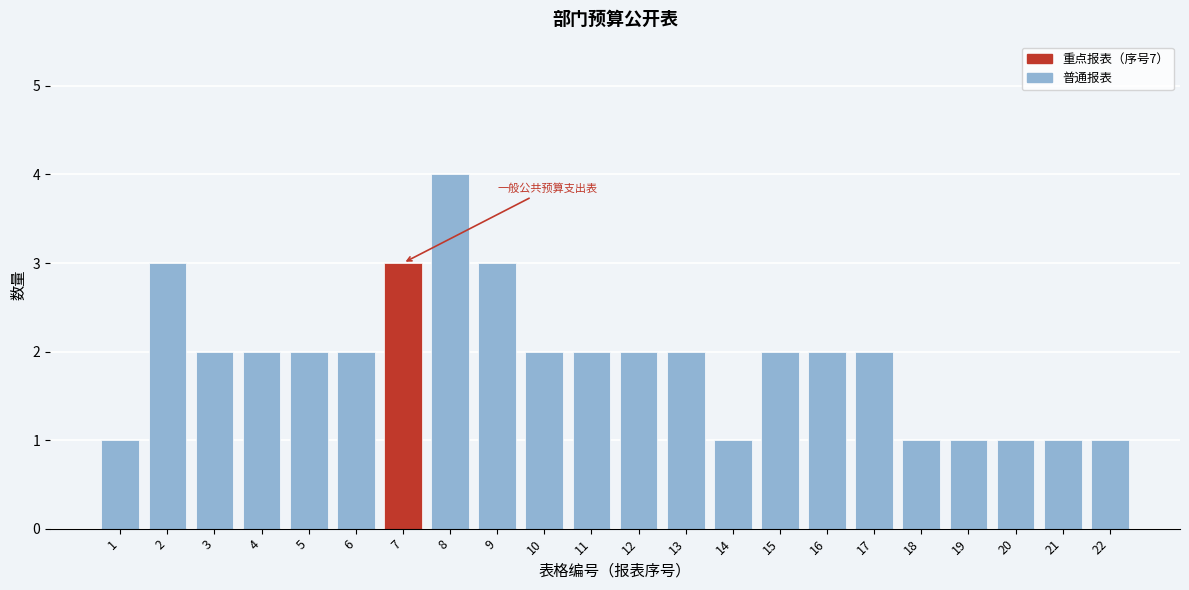

Reading left to right, extract all data points from this chart.

1=1	2=3	3=2	4=2	5=2	6=2	7=3	8=4	9=3	10=2	11=2	12=2	13=2	14=1	15=2	16=2	17=2	18=1	19=1	20=1	21=1	22=1